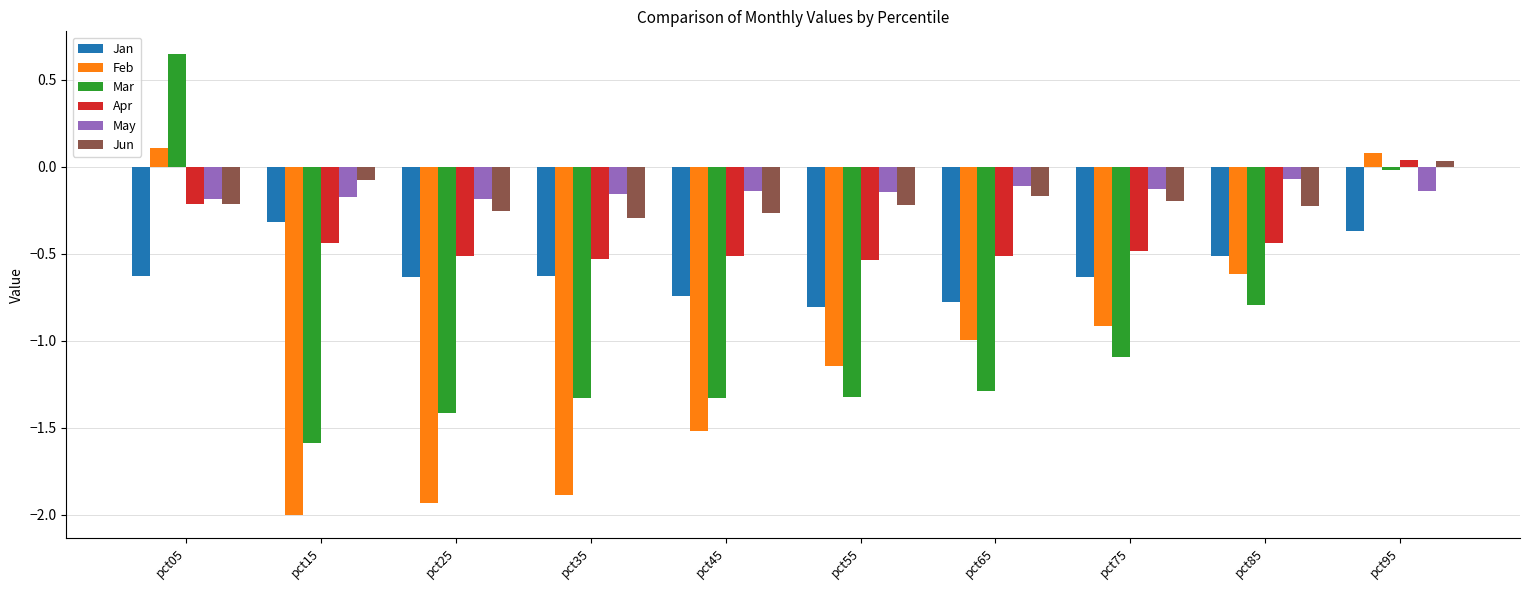

What is the minimum value for Jan?

-0.8